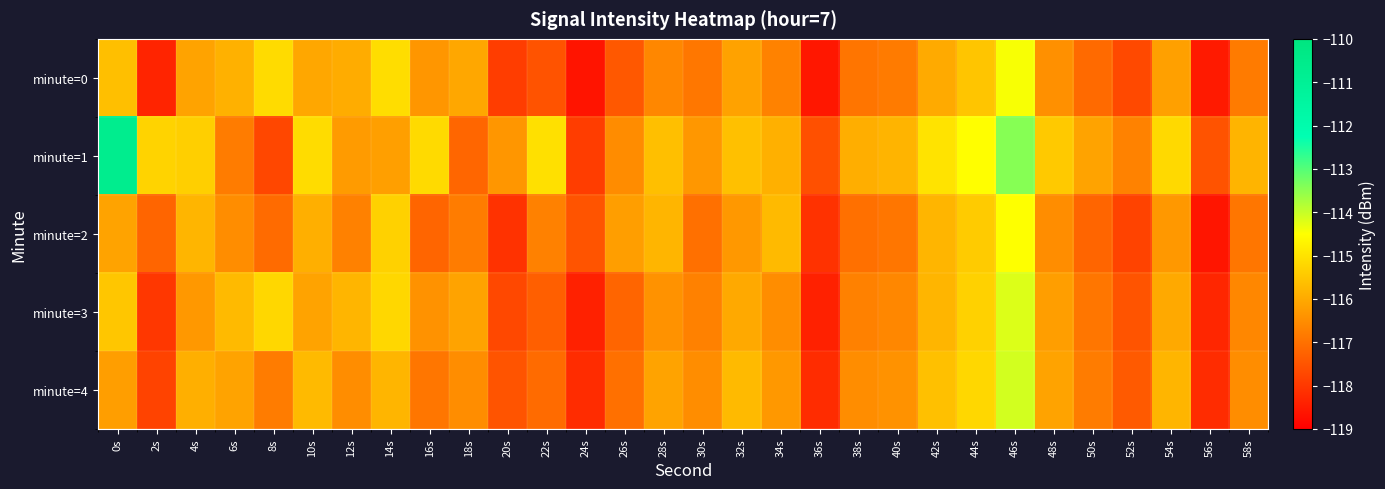

Rank the series at 26s from lowest to highest value.

minute=0, minute=3, minute=4, minute=1, minute=2